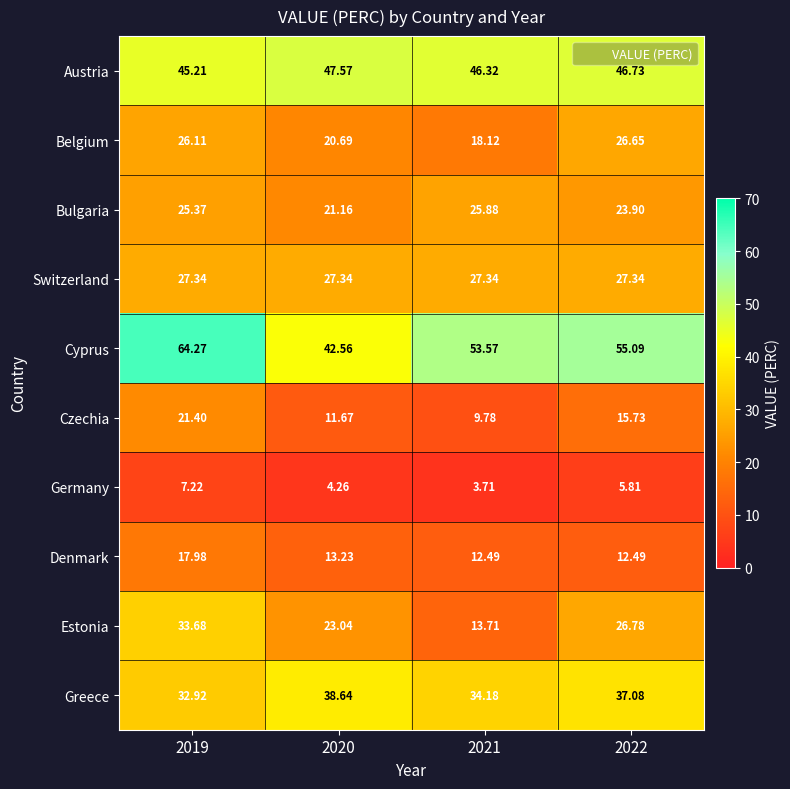

Which series has the widest spread of values?

Cyprus